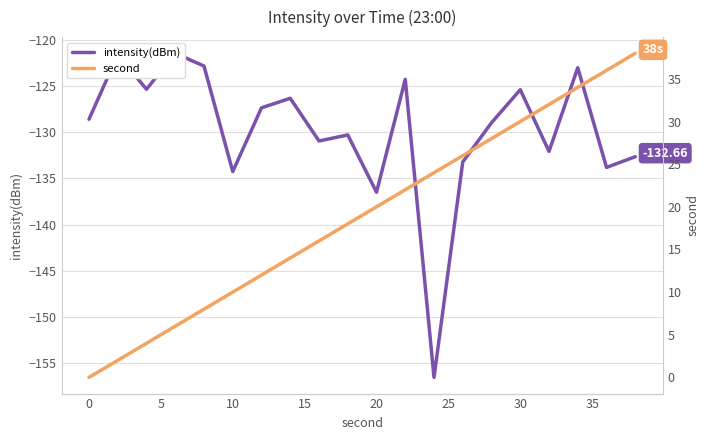

Does the chart have visible grid lines?

Yes